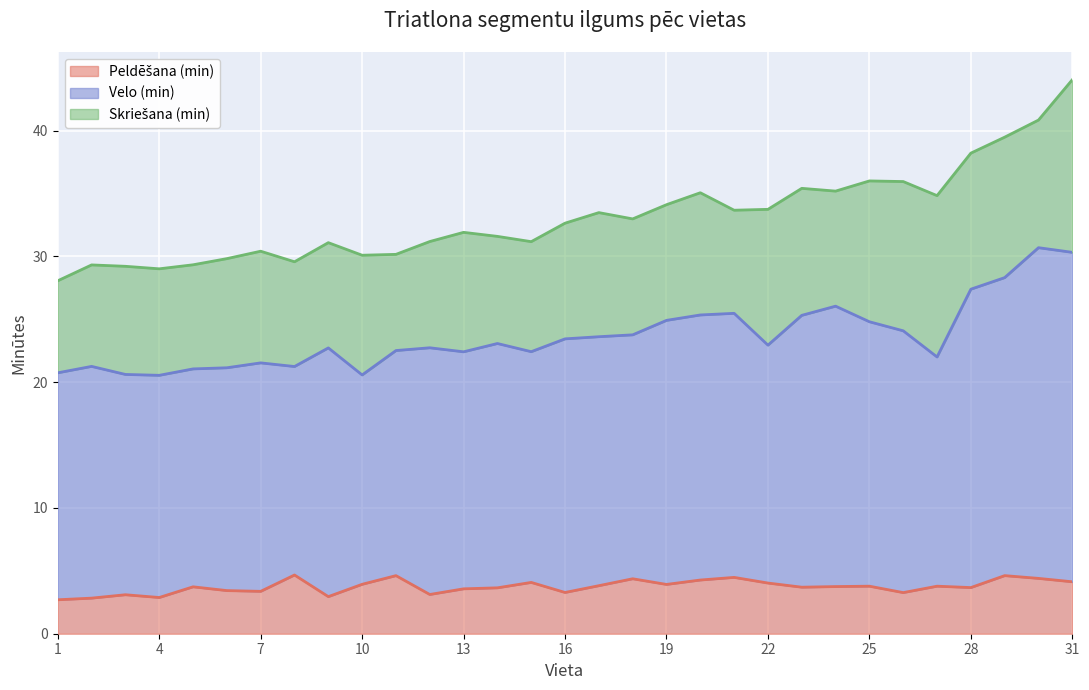

Which series has the widest spread of values?

Velo (min)